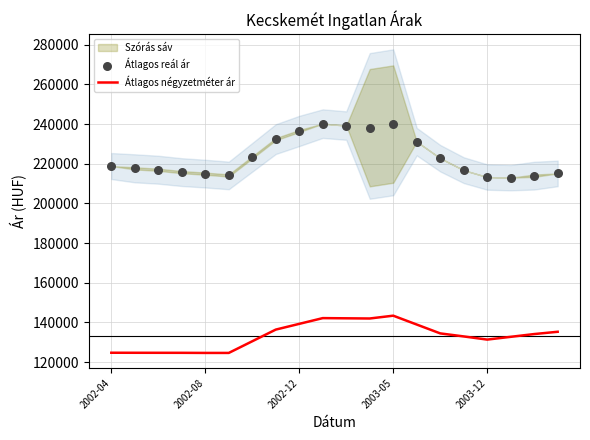

Is the value of Átlagos négyzetméter ár at 14 greater than the value of Átlagos reál ár at 15?

No